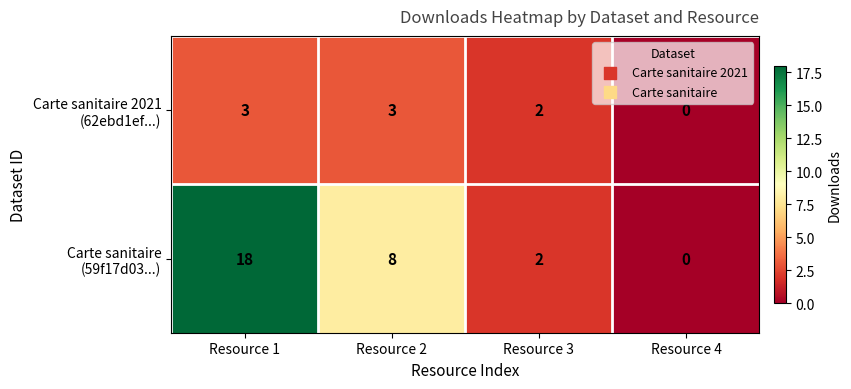

At which category is the sum across all series the highest?

Resource 1